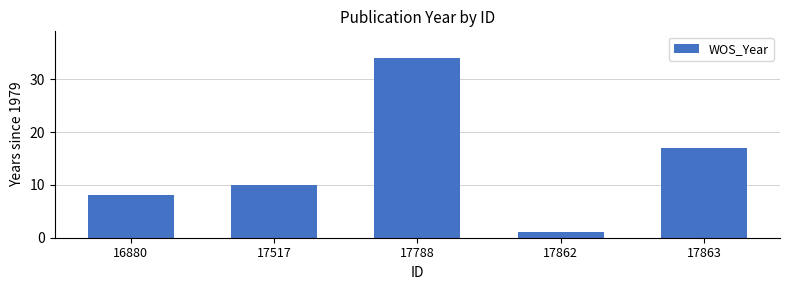

What is the ratio of the value at 17517 to the value at 17788?

0.3